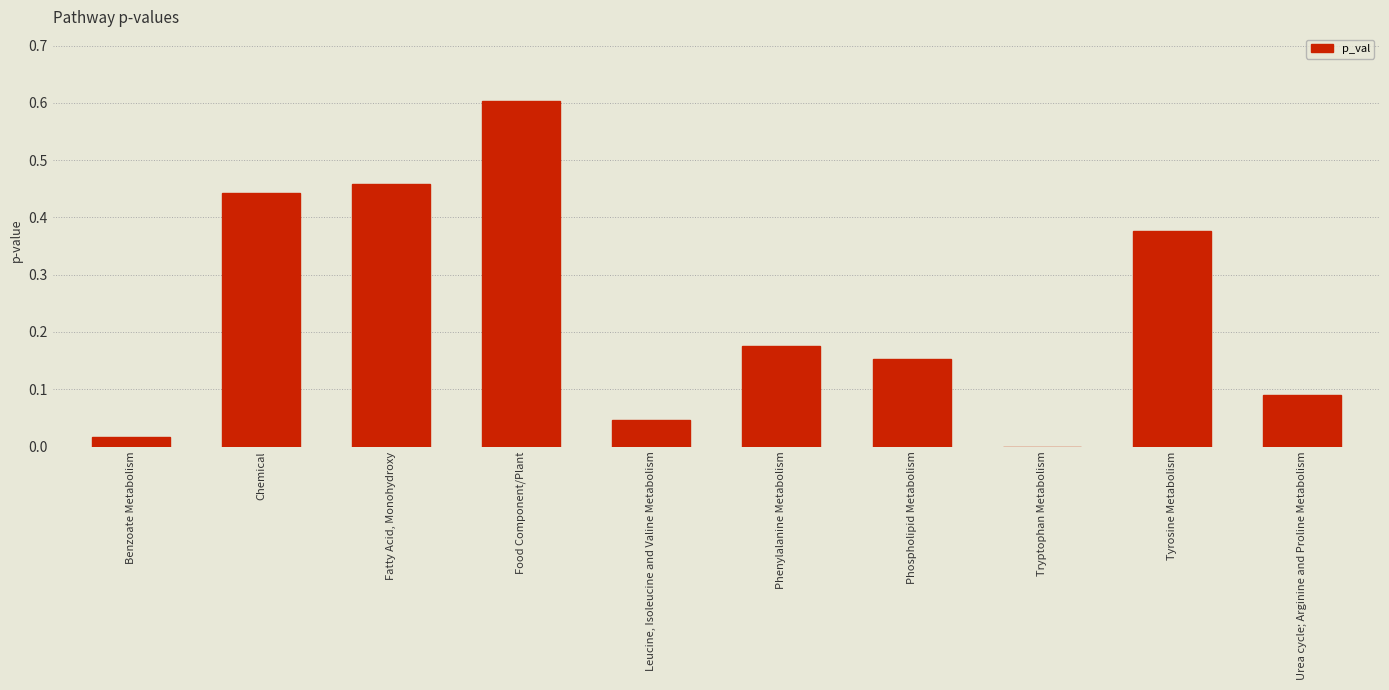

What is the sum of the values at Phospholipid Metabolism and Food Component/Plant?

0.8